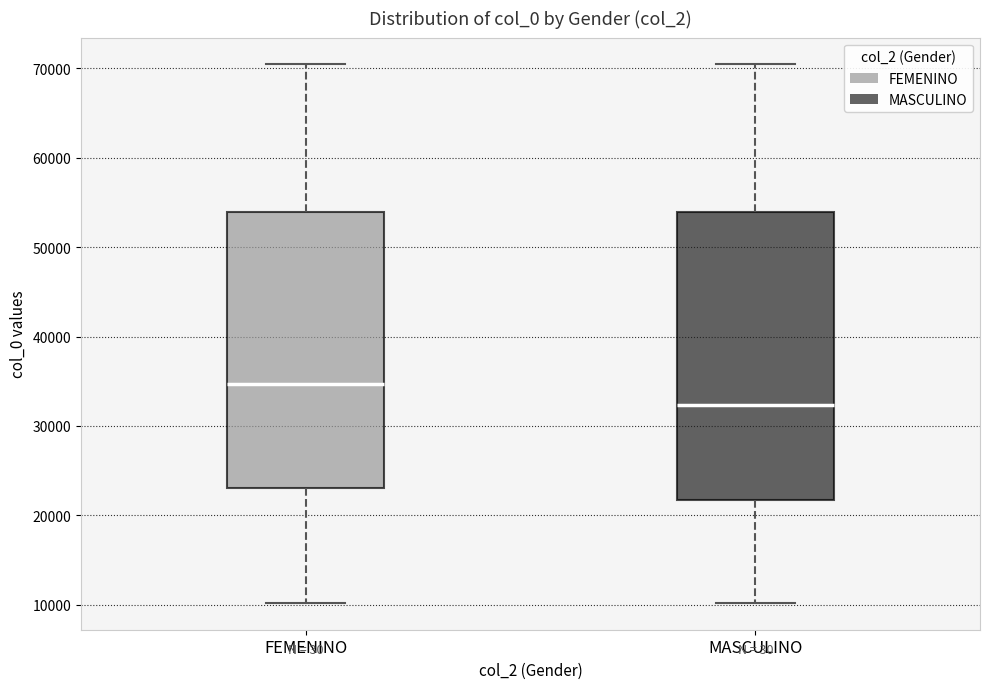

Reading left to right, transcribe this box plot: for each box, give where its median line is, the range the box spans, and where its two whiskers end, as read against the y-axis. The values are not printed on the chart, so give them approximately, as read against the axis.

FEMENINO: median 35000, box 23000 to 54000, whiskers 10000 to 70000
MASCULINO: median 32000, box 22000 to 54000, whiskers 10000 to 70000